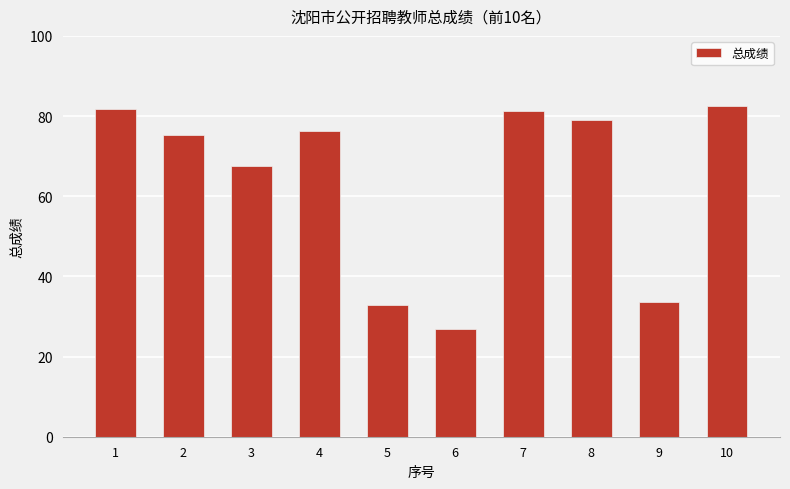

Read the value at 6.

26.9